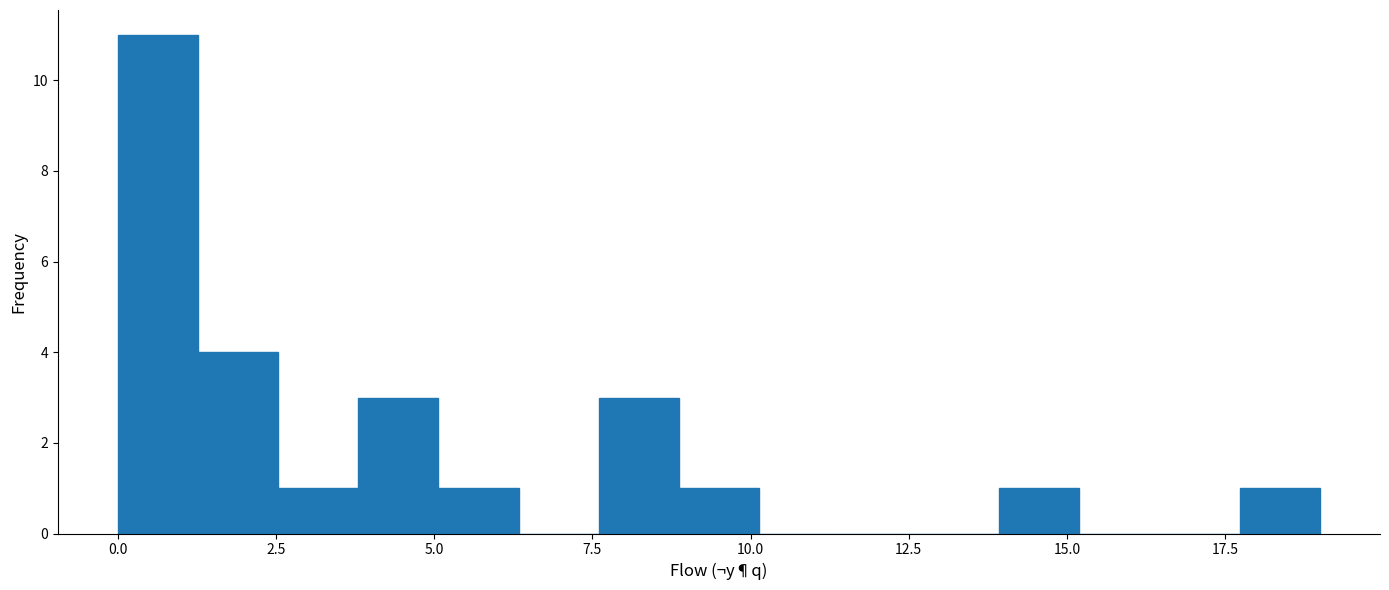

Read against the x-axis, roughly where is the centre of the tallest bar?

0.5